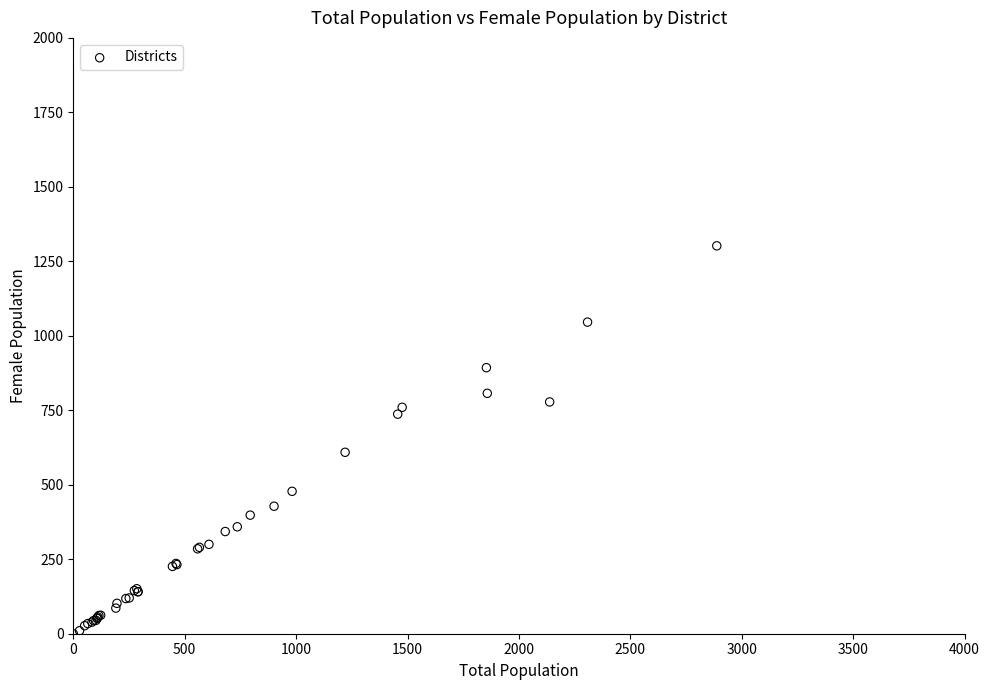

What Y value in the scatter plot is closest to 651?

609